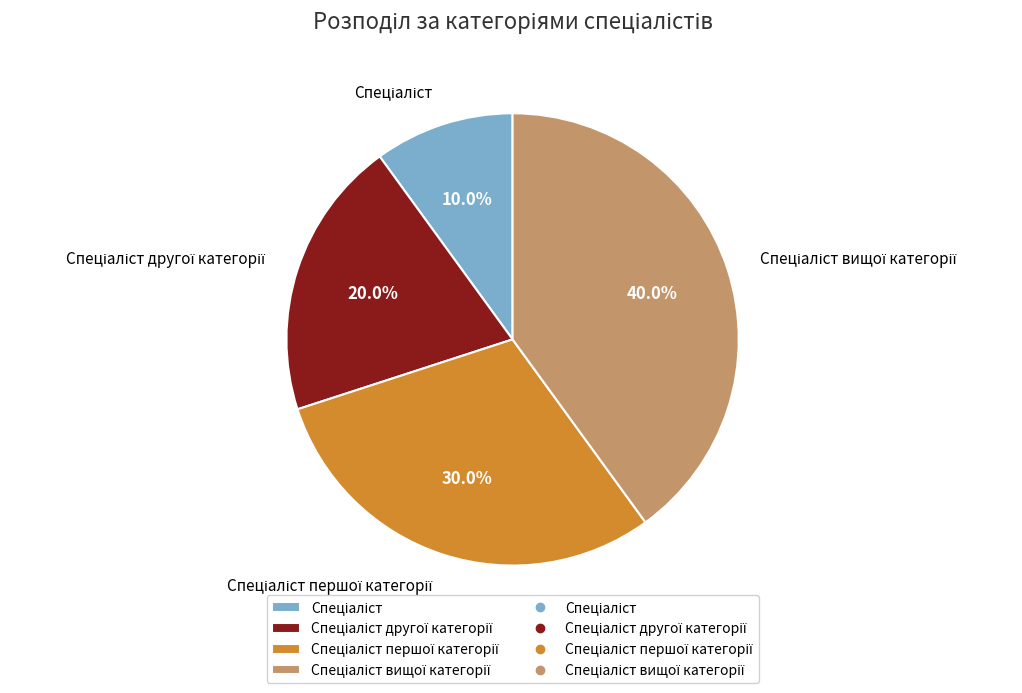

Is there any slice that represents more than half of the pie?

No